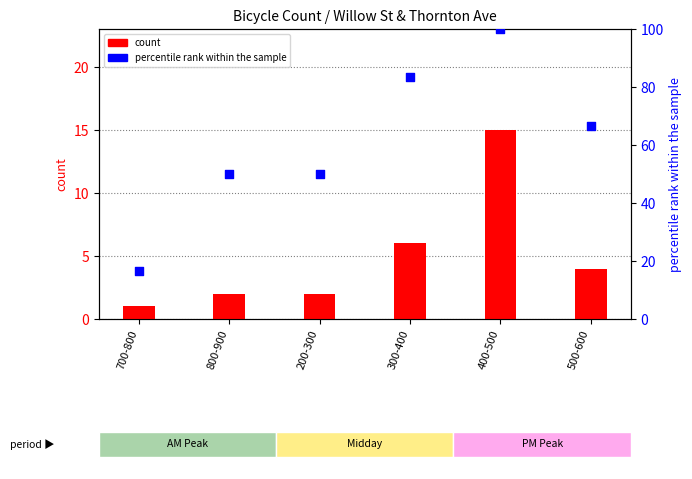

What are all the series names shown in the legend?

count, percentile rank within the sample